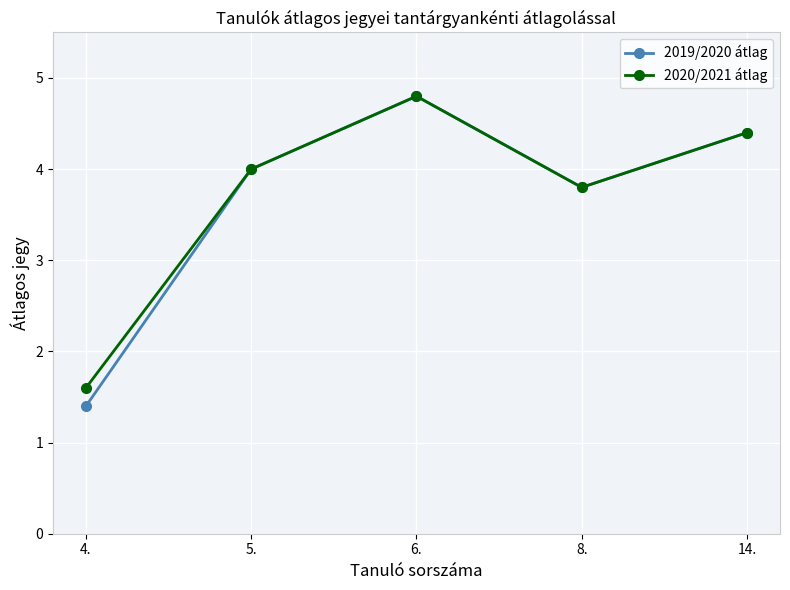

At which label is 2020/2021 átlag closest to 3?

8.